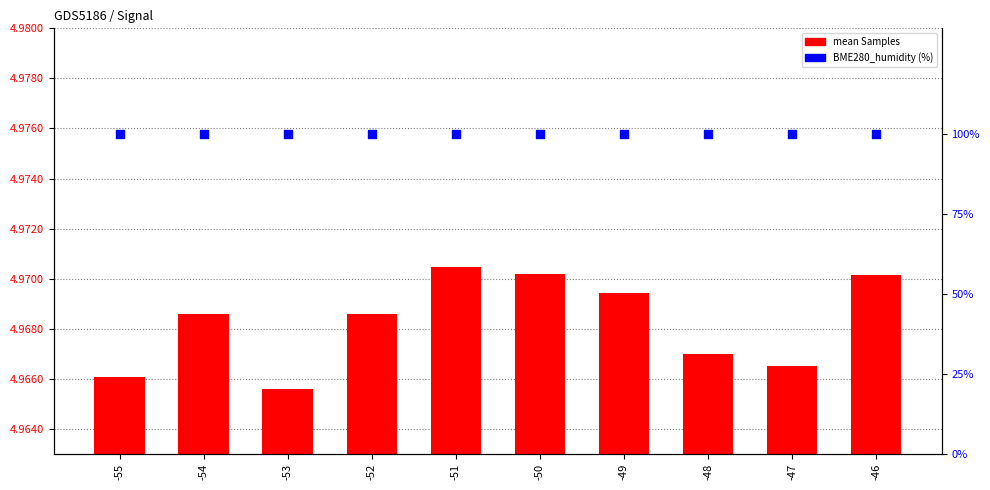

Which series has the largest total across all categories?

mean Samples